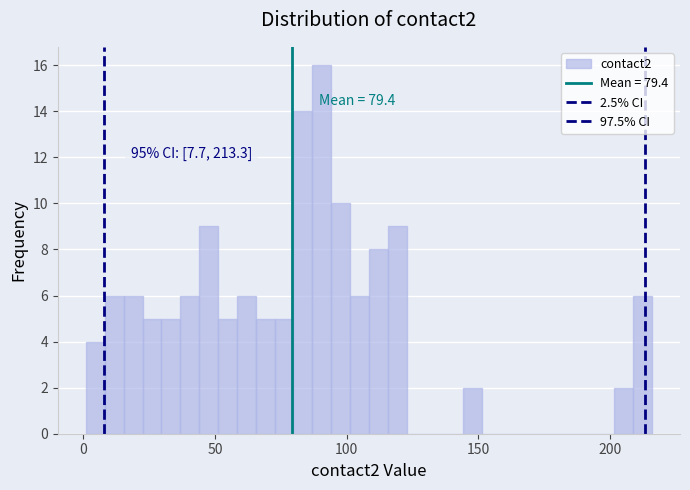

Around what value on the x-axis is the tallest bar? Give the approximate position of its centre, as read against the axis.

90